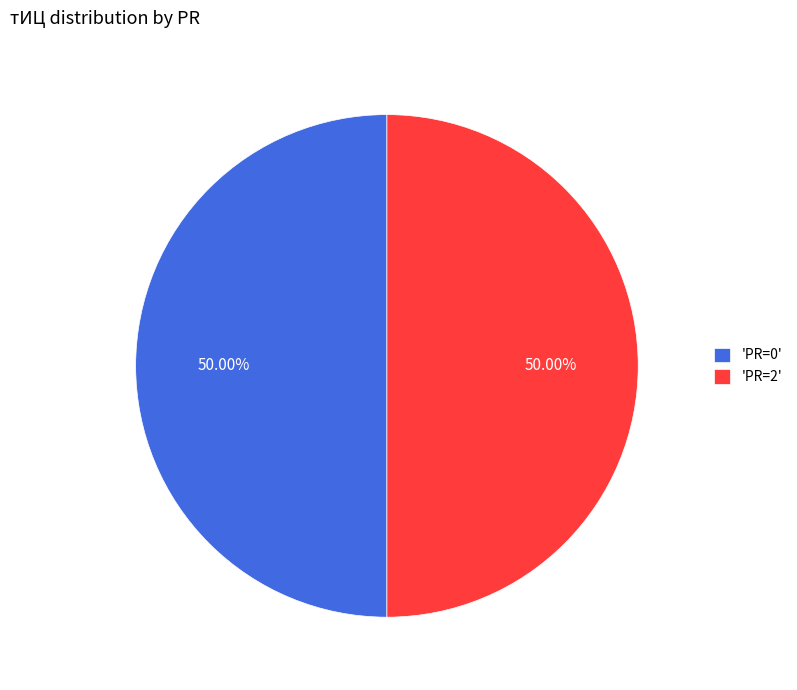

Combined, do 'PR=0' and 'PR=2' account for over 50%?

Yes